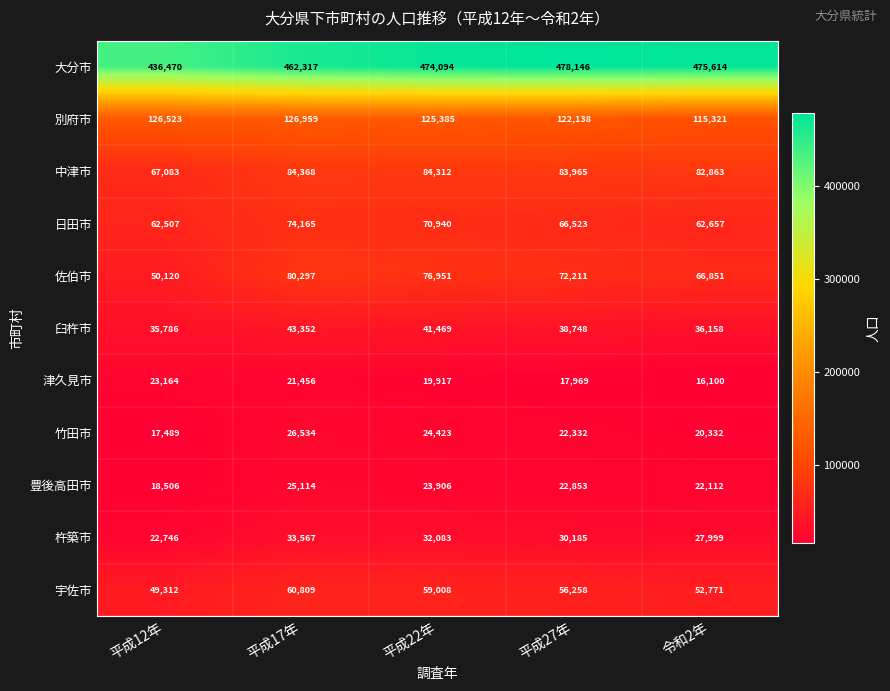

How many distinct data groups are displayed?

11